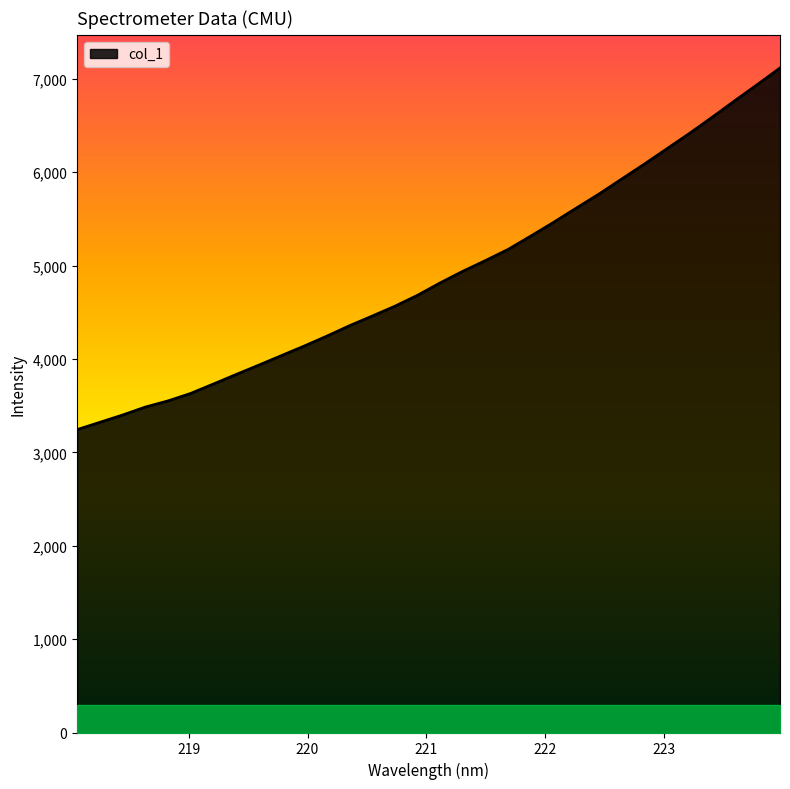

What is the difference between the maximum and minimum values?

3872.1